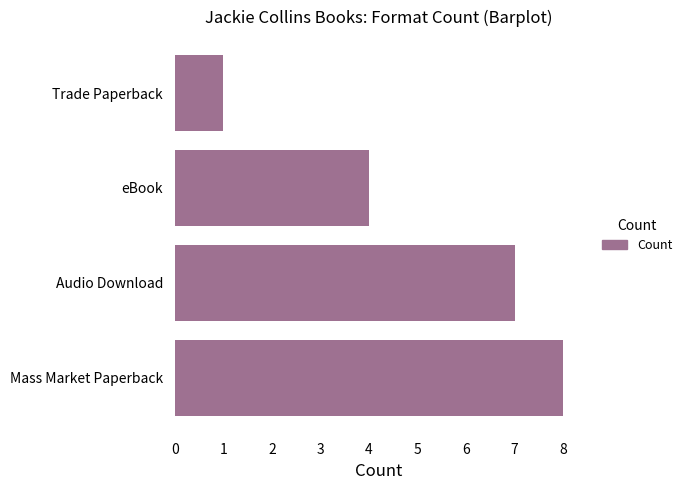

List the labels in order of value, smallest first.

Trade Paperback, eBook, Audio Download, Mass Market Paperback